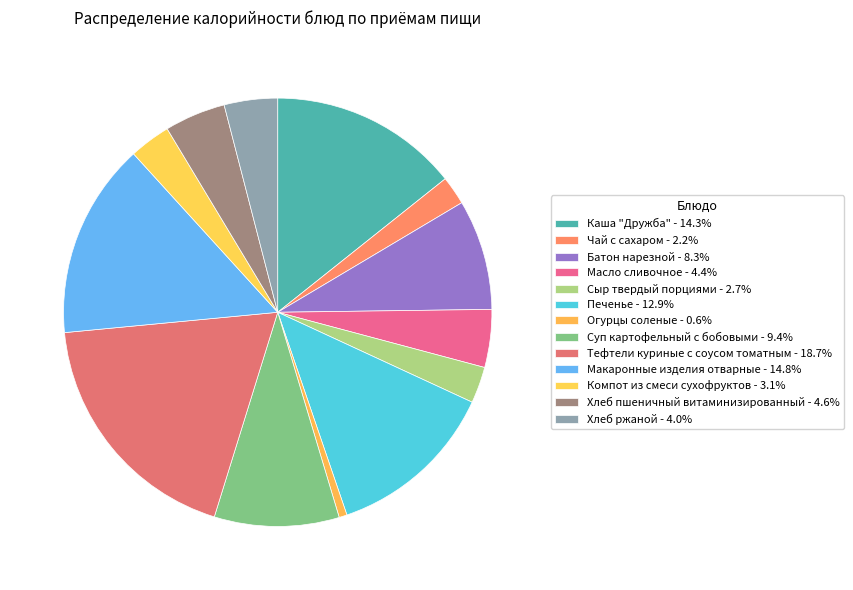

Does Каша "Дружба" account for over 50% of the chart?

No